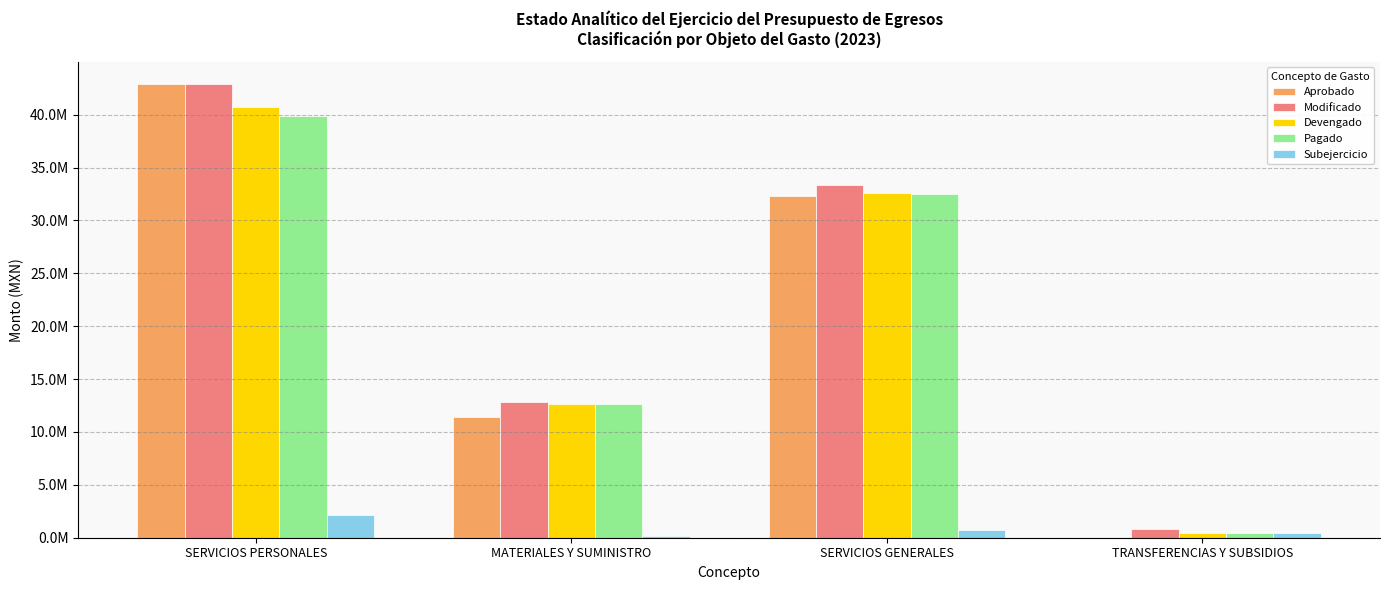

At SERVICIOS GENERALES, list the series in order from smallest to largest.

Subejercicio, Aprobado, Pagado, Devengado, Modificado